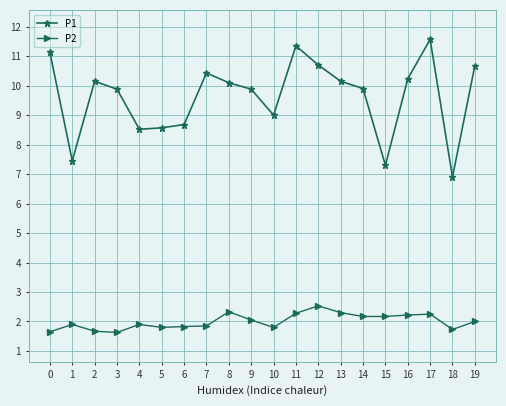

How many series are shown in this chart?

2